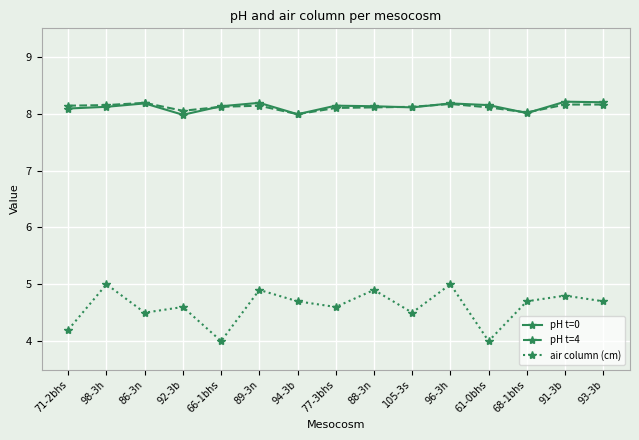

What is the minimum value shown in the chart?

4.0